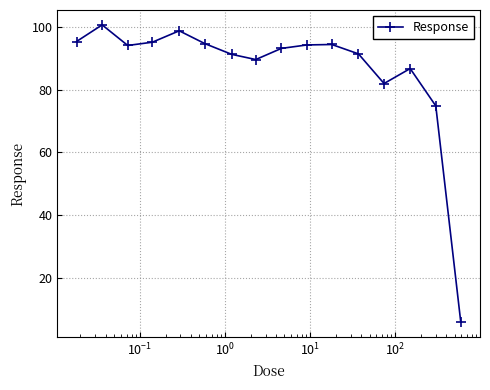

What is the sum of all values?

1381.5